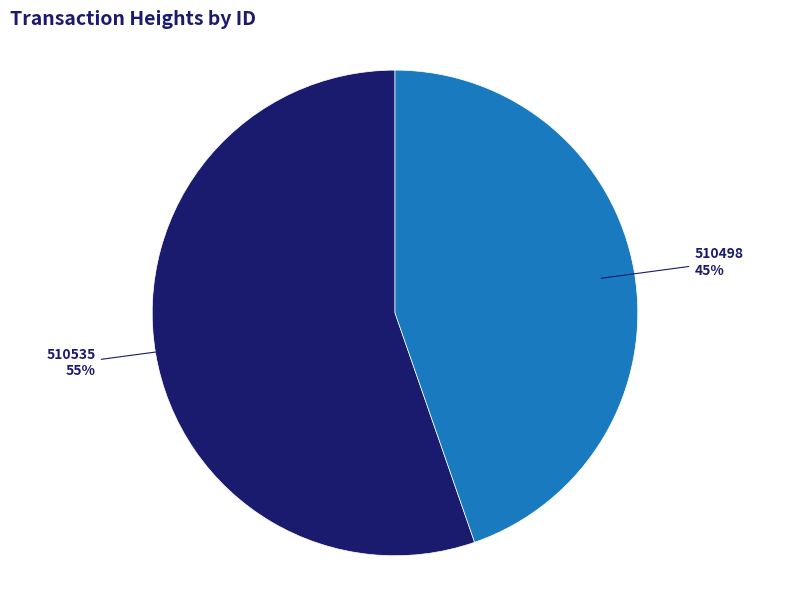

Is there a majority slice in this chart?

Yes